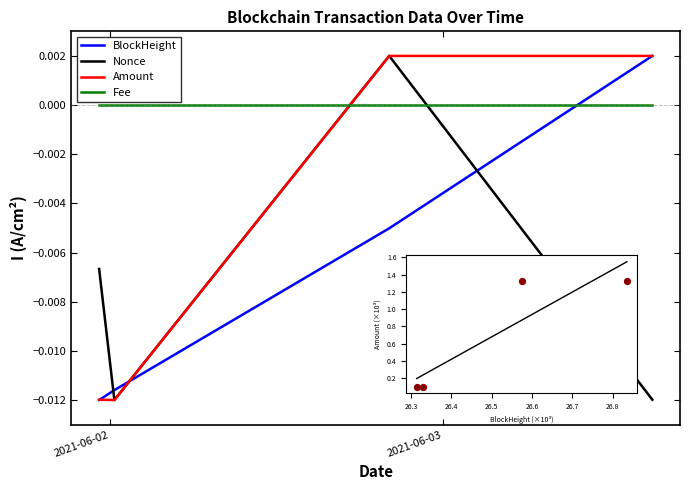

How many intersections are there between BlockHeight and Nonce?

3